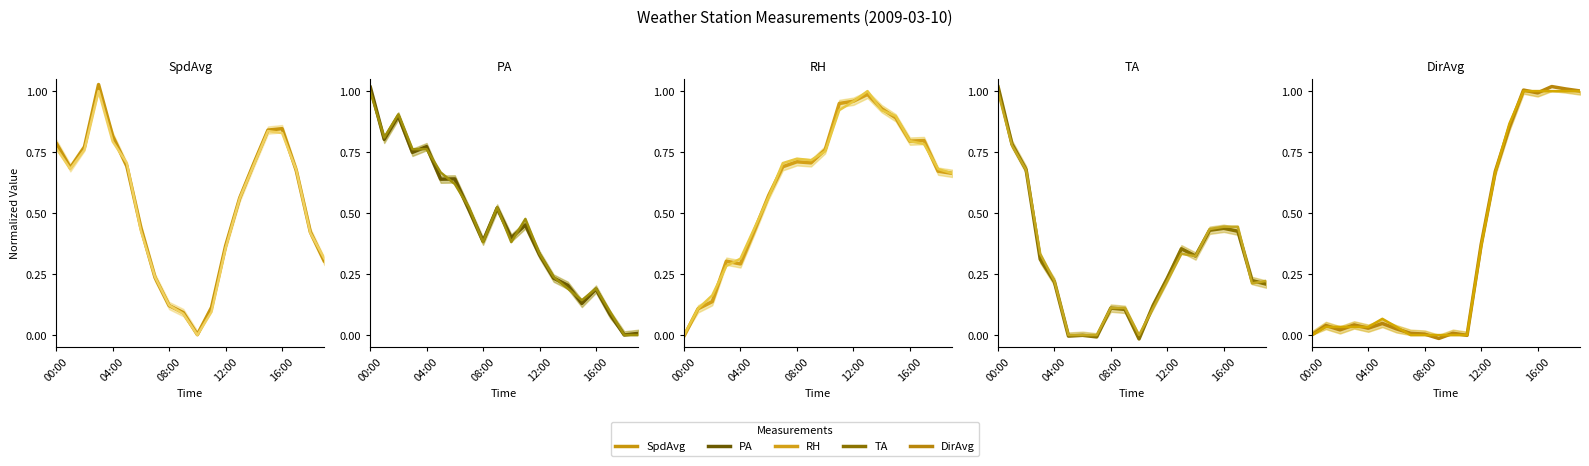

At which category is the sum across all series the highest?

15:00